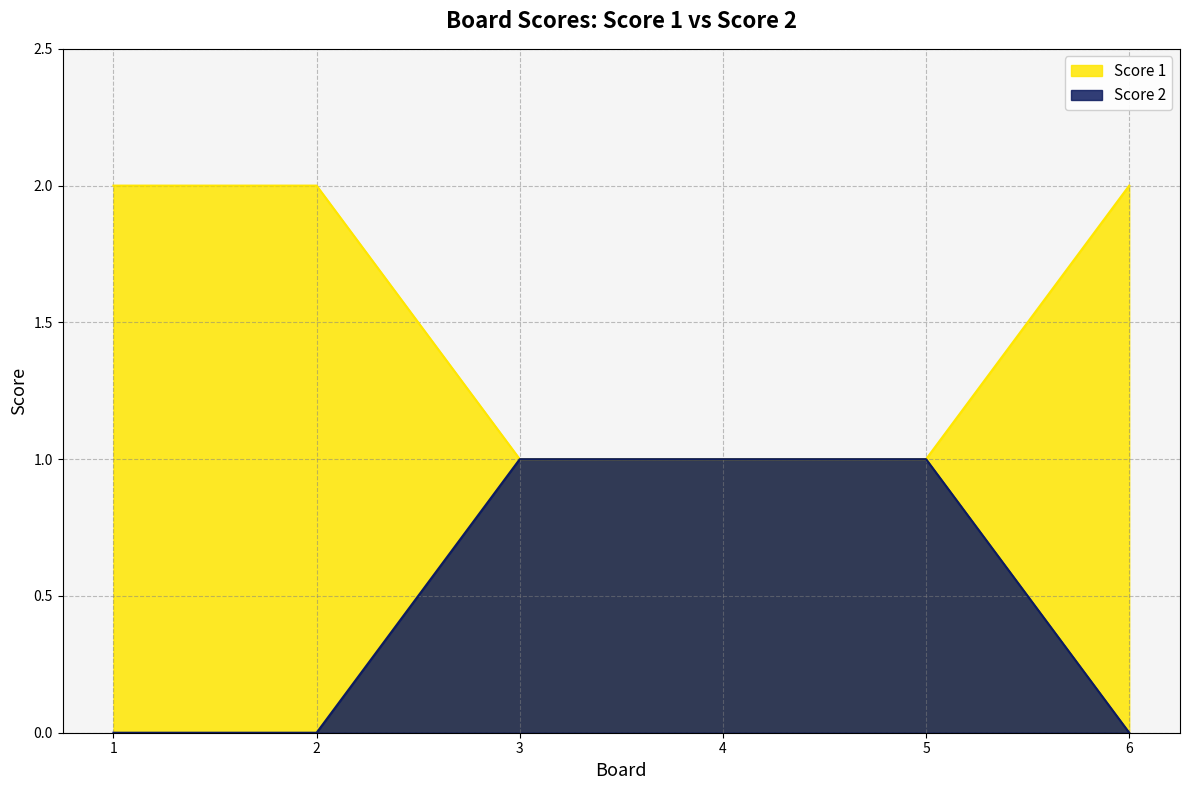

True or false: Score 2 has more than 1 interior local peaks.

False